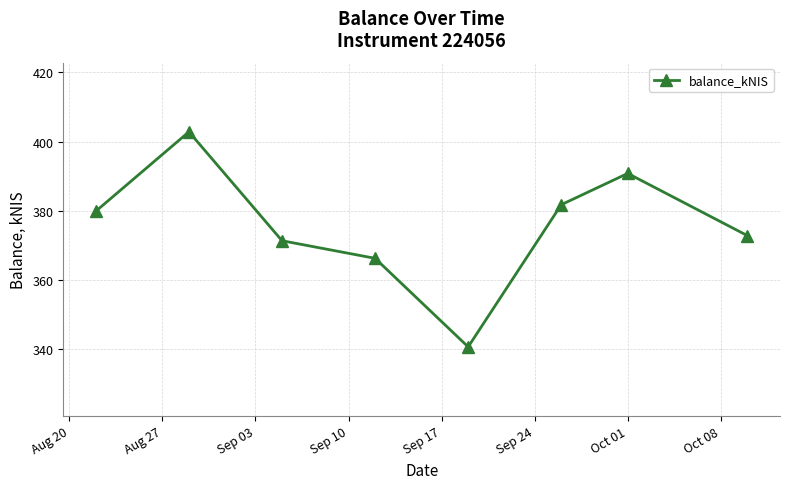

What is the sum of all values?

3006.2